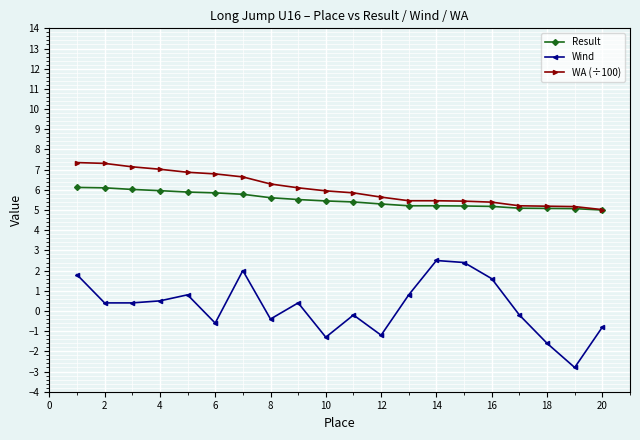

At how many categories does at least one series exceed 4?

20